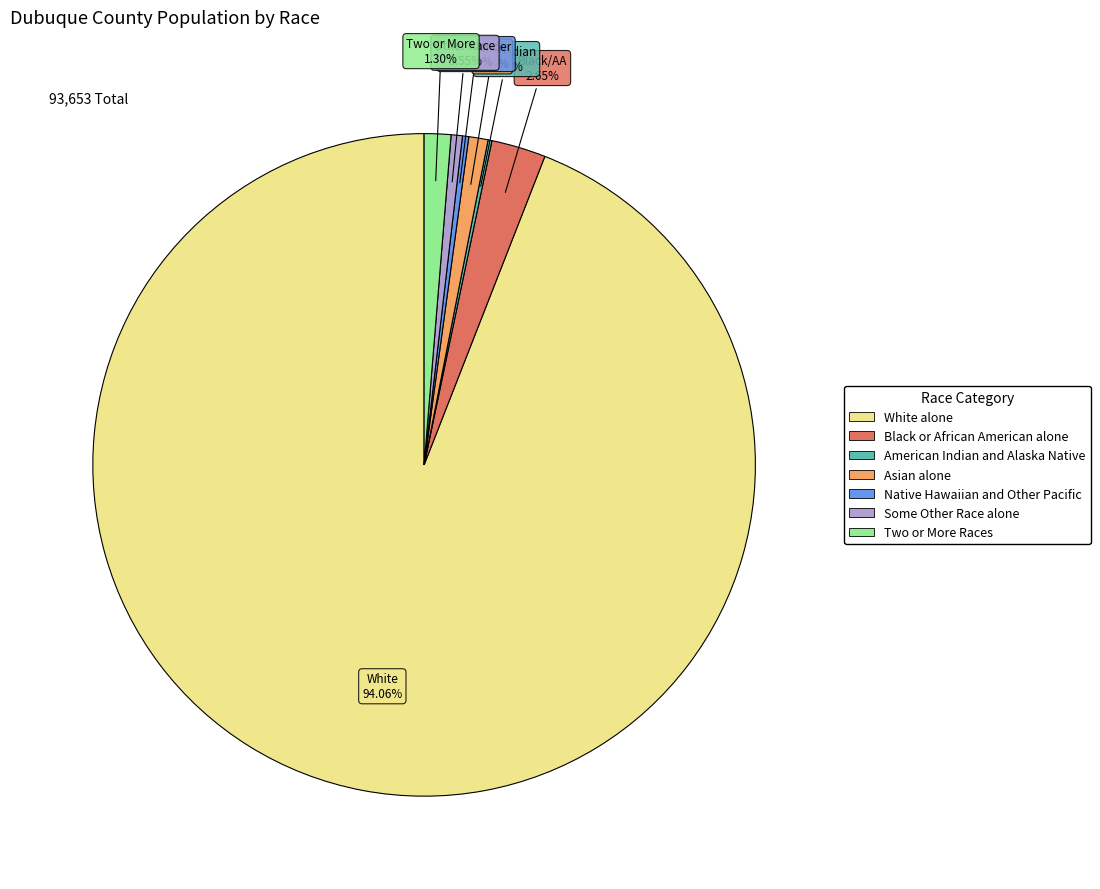

To the nearest percent, what is the average slice percentage?

14%